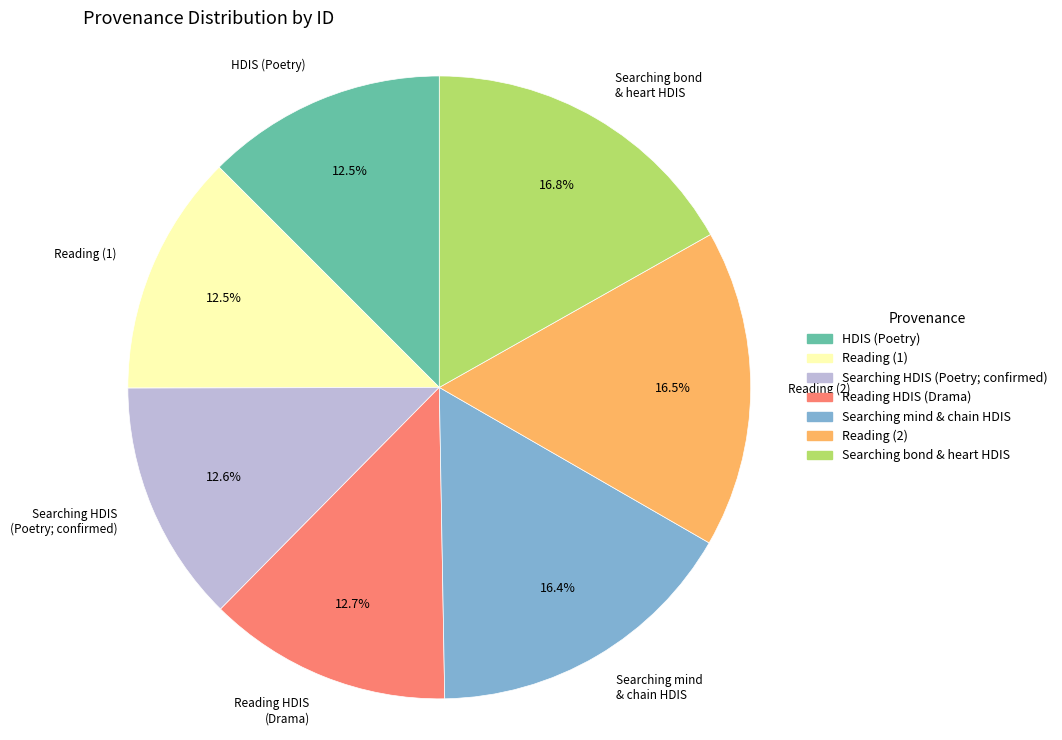

Is there any slice that represents more than half of the pie?

No